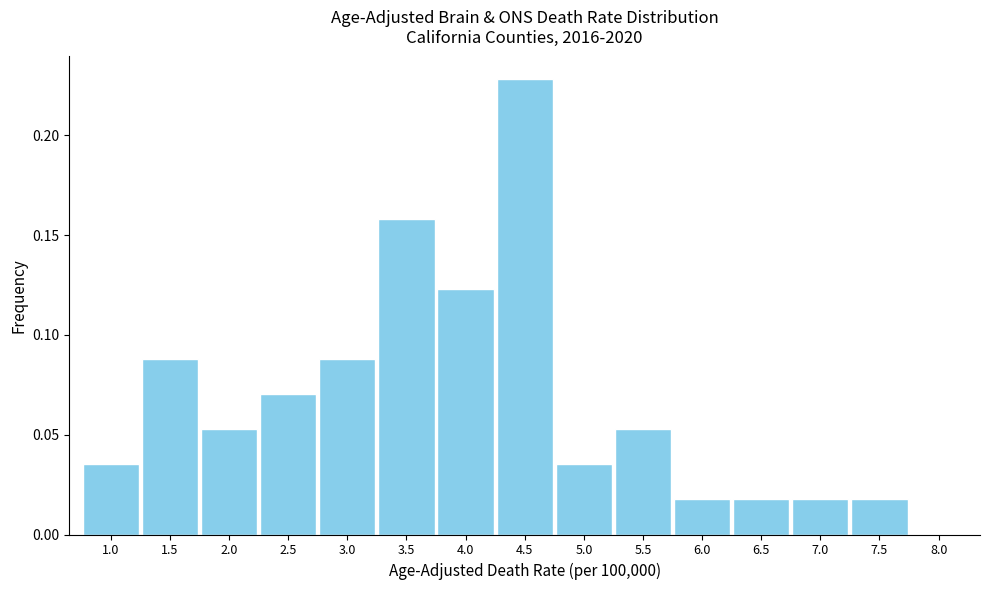

At which category does the chart reach its peak across all series?

4.5